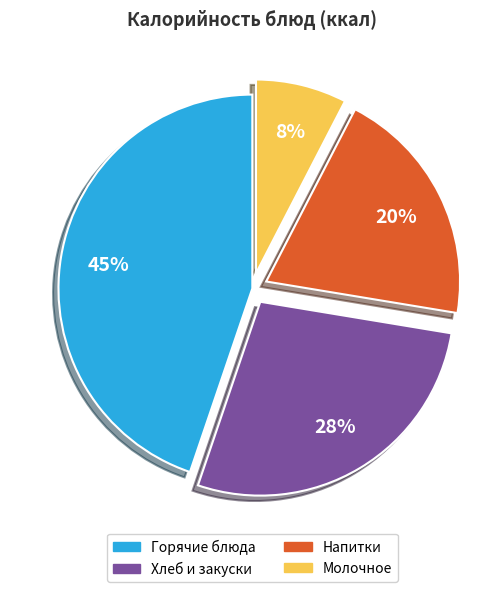

Does any single category account for the majority?

No